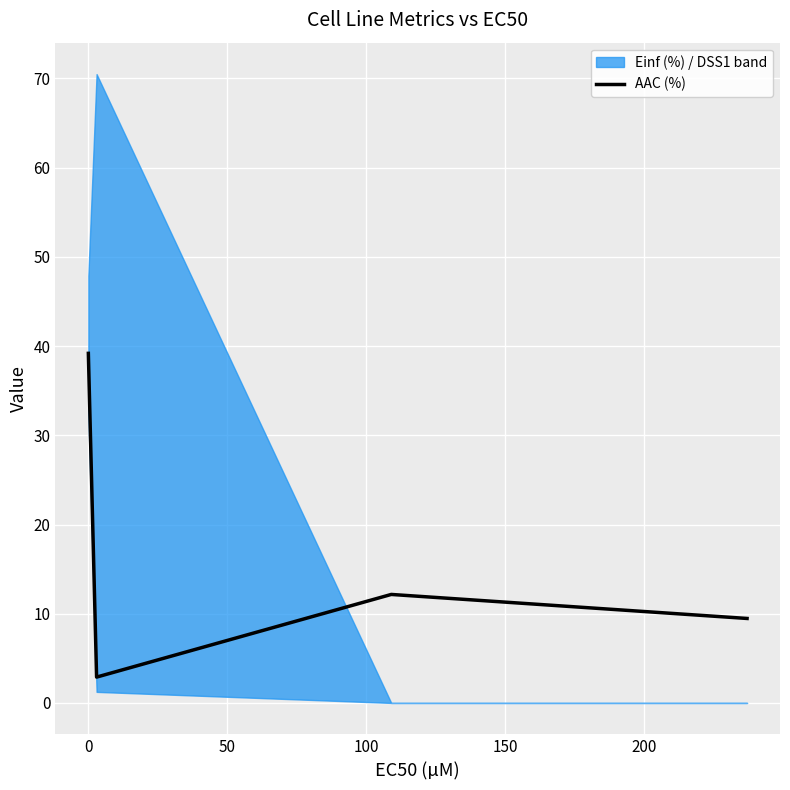

In AAC (%), how many points are lower than both neighbors (excluding endpoints)?

1